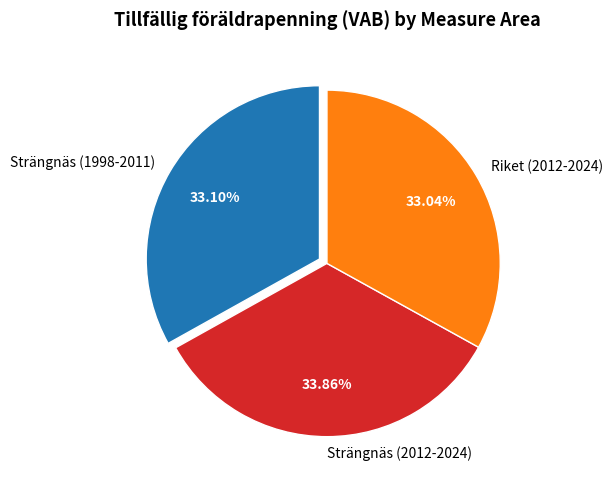

How many slices are in this pie chart?

3